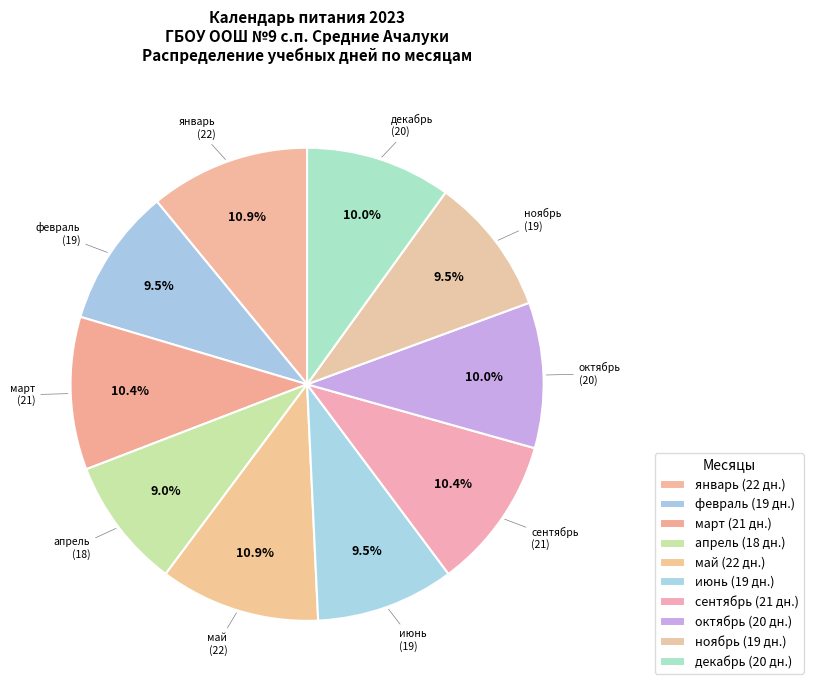

Which slice is the largest?

январь